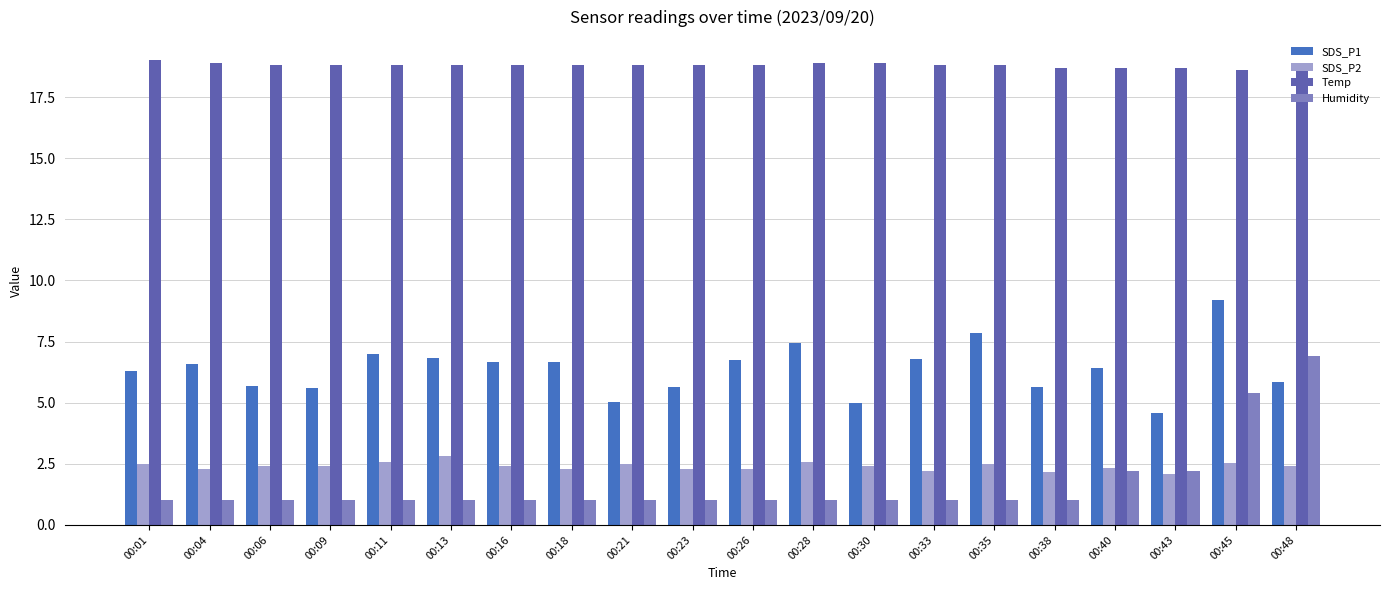

What is the value of the SDS_P2 bar at the 17th from the left?

2.3